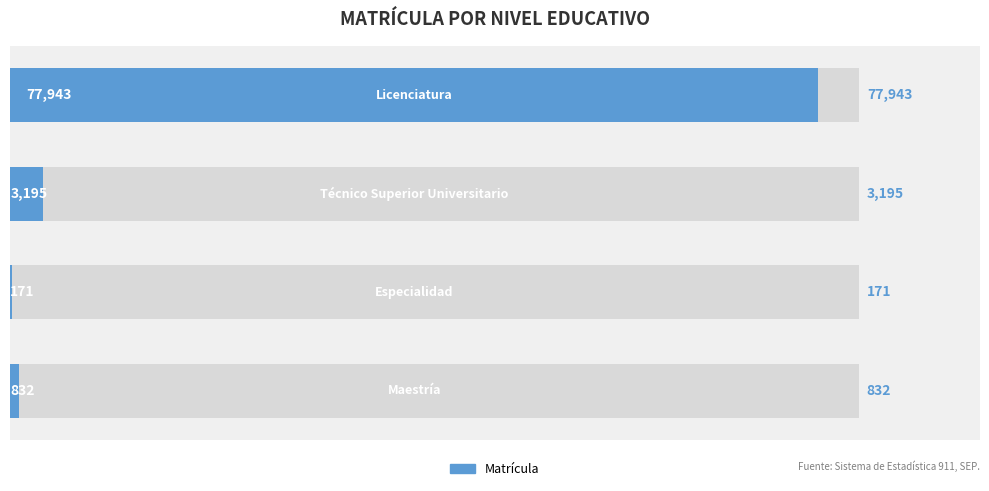

How many bars are there in total?

4